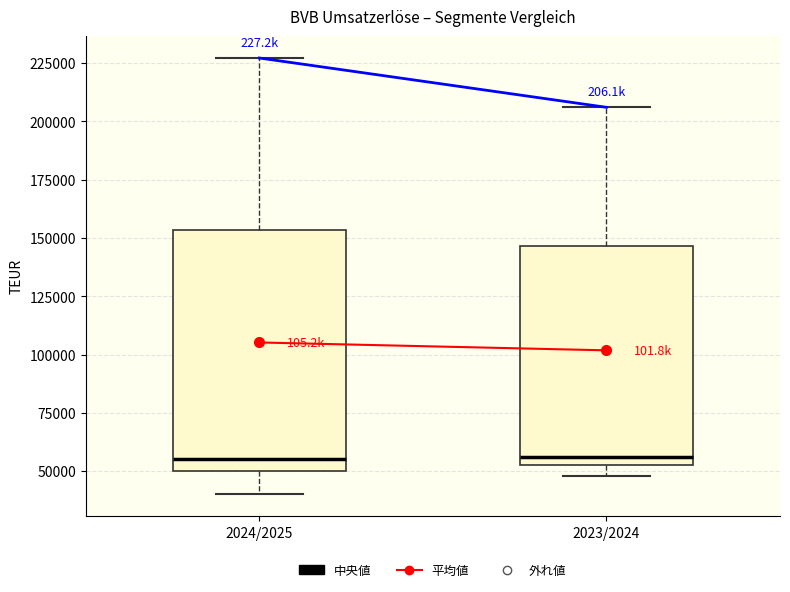

Reading left to right, read every box against the y-axis: the position of its median line, the range the box covers, and the ends of its whiskers. The values are not printed on the chart, so give them approximately, as read against the axis.

2024/2025: median 55000, box 50000 to 155000, whiskers 40000 to 225000
2023/2024: median 55000 (just above the box's lower edge), box 55000 to 145000, whiskers 50000 to 205000